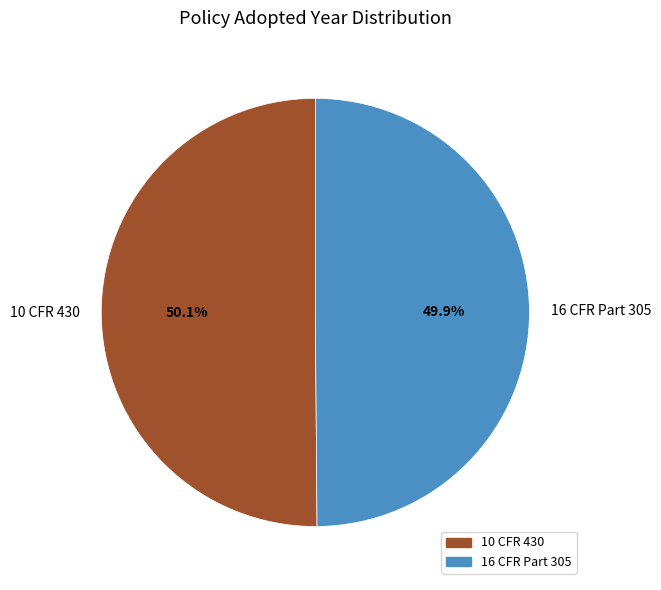

Is there a majority slice in this chart?

Yes